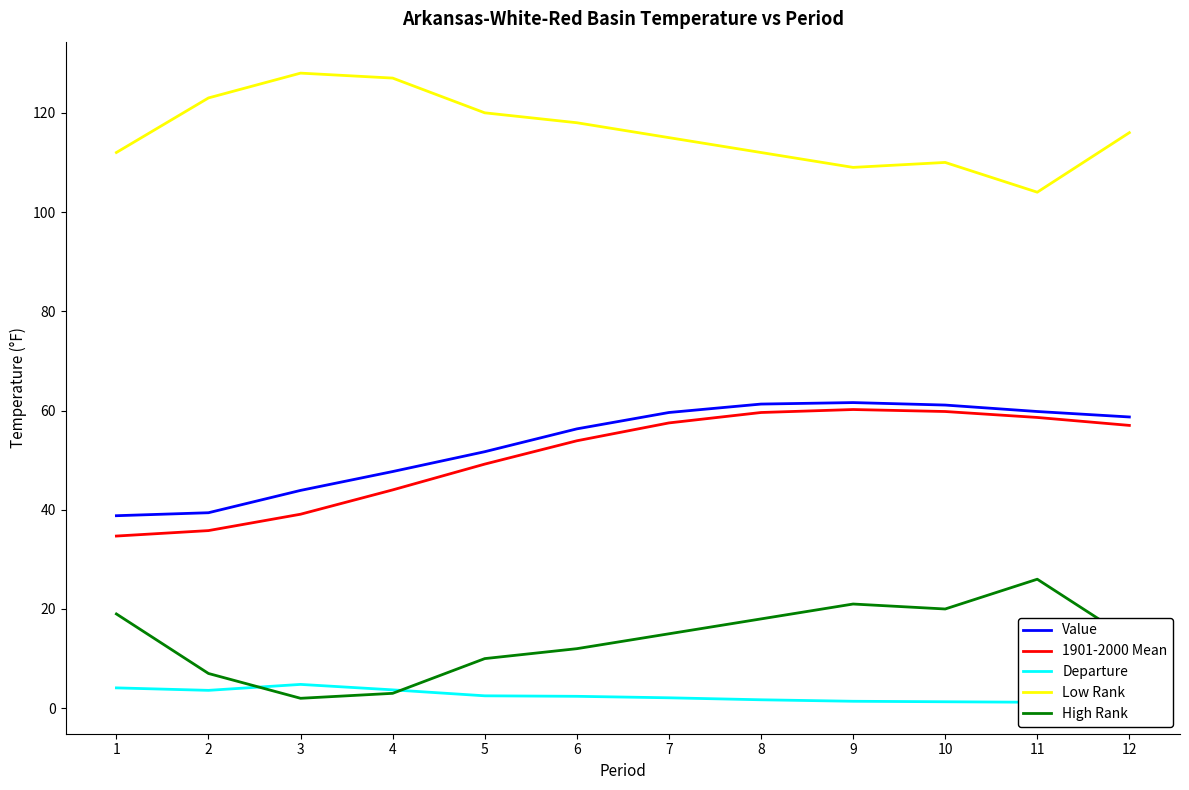

What are all the series names shown in the legend?

Value, 1901-2000 Mean, Departure, Low Rank, High Rank